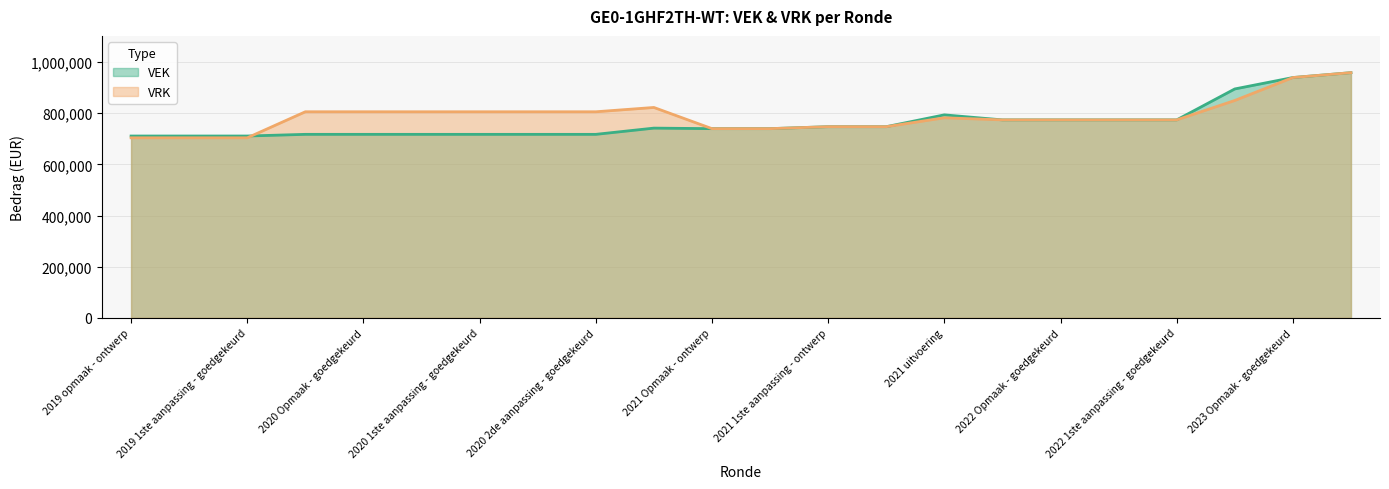

What is the value of the VEK point at the 3rd from the left?

710844